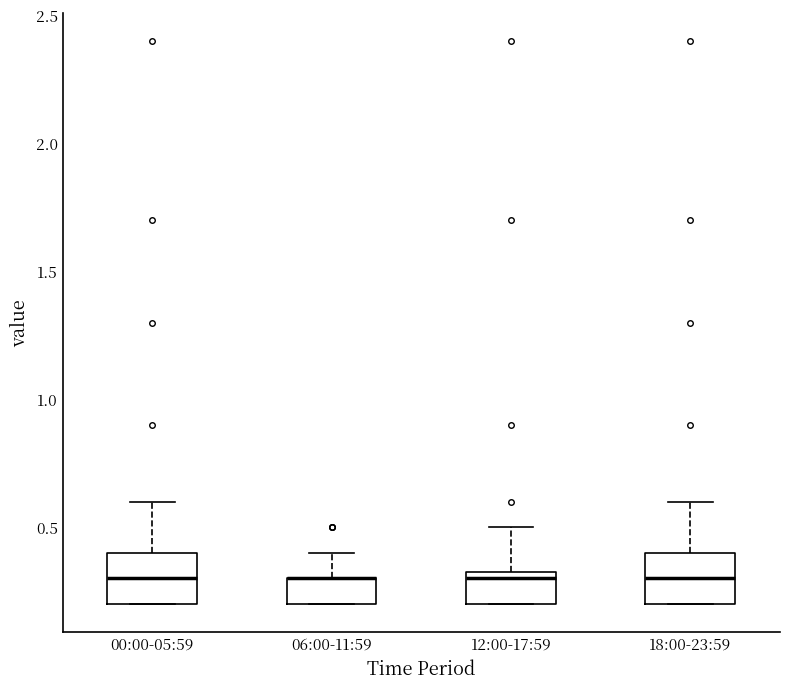

Reading left to right, read every box against the y-axis: the position of its median line, the range the box covers, and the ends of its whiskers. The values are not printed on the chart, so give them approximately, as read against the axis.

00:00-05:59: median 0.30, box 0.20 to 0.40, whiskers 0.20 to 0.60
06:00-11:59: median 0.30 (drawn on the box's upper edge), box 0.20 to 0.30, whiskers 0.20 to 0.40
12:00-17:59: median 0.30, box 0.20 to 0.35, whiskers 0.20 to 0.50
18:00-23:59: median 0.30, box 0.20 to 0.40, whiskers 0.20 to 0.60